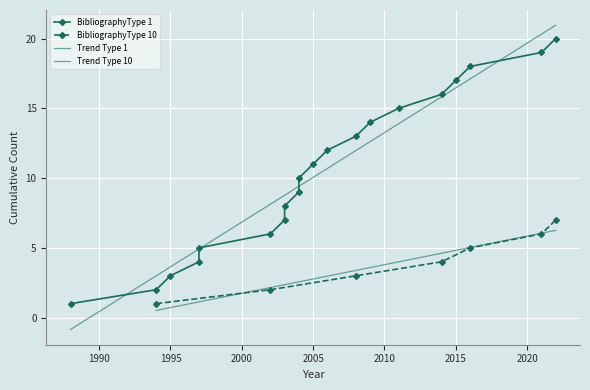

What is the difference between the maximum and second lowest values?

18.0